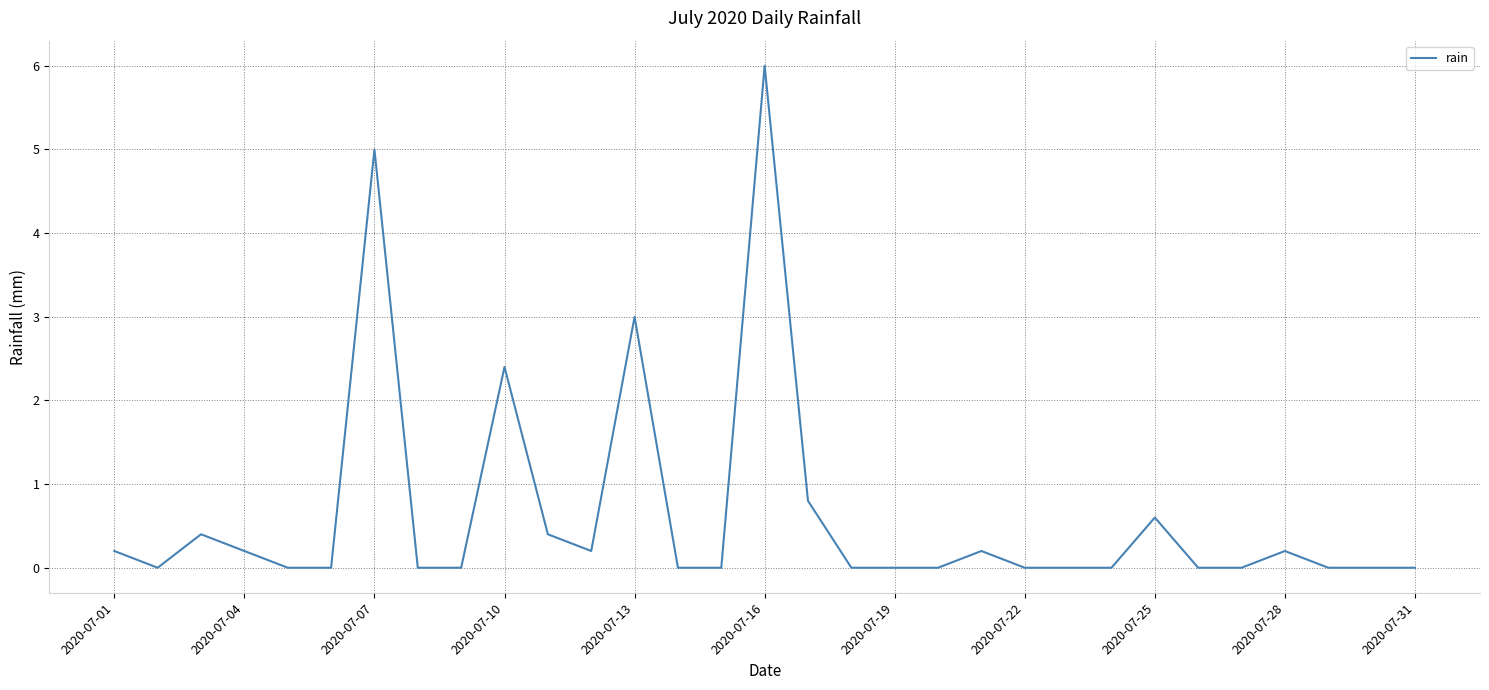

What is the difference between the maximum and second lowest values?

6.0